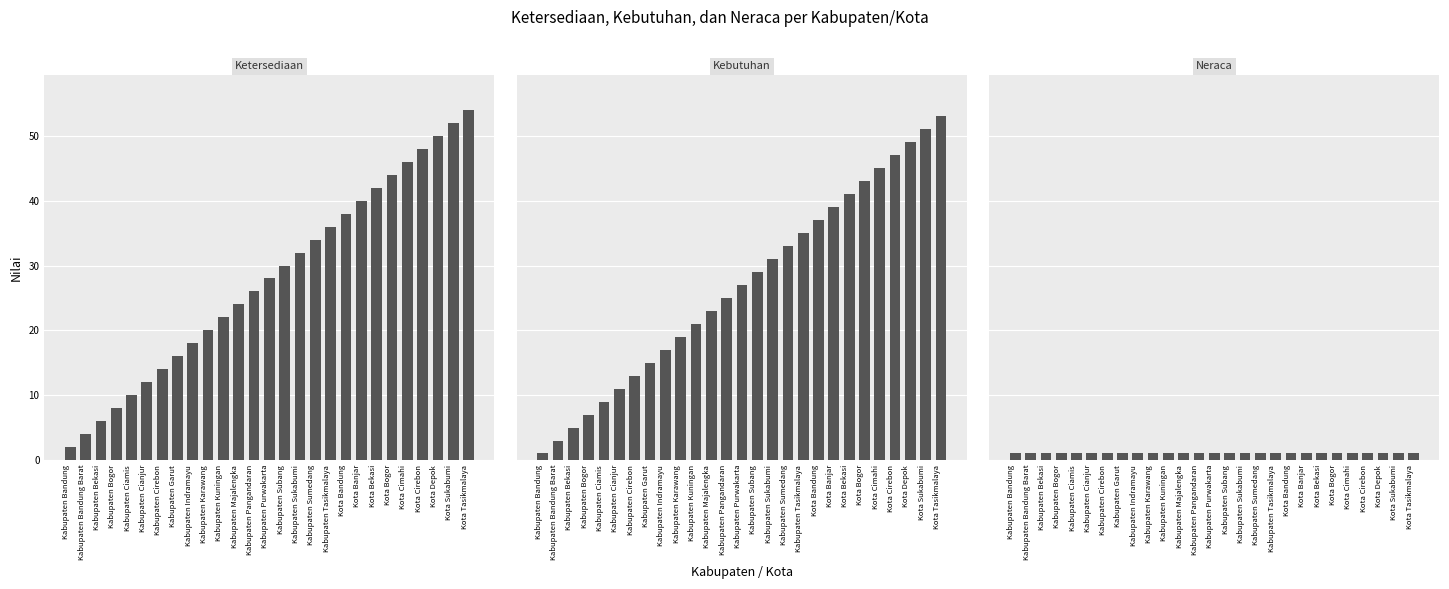

Which series has the largest total across all categories?

Ketersediaan